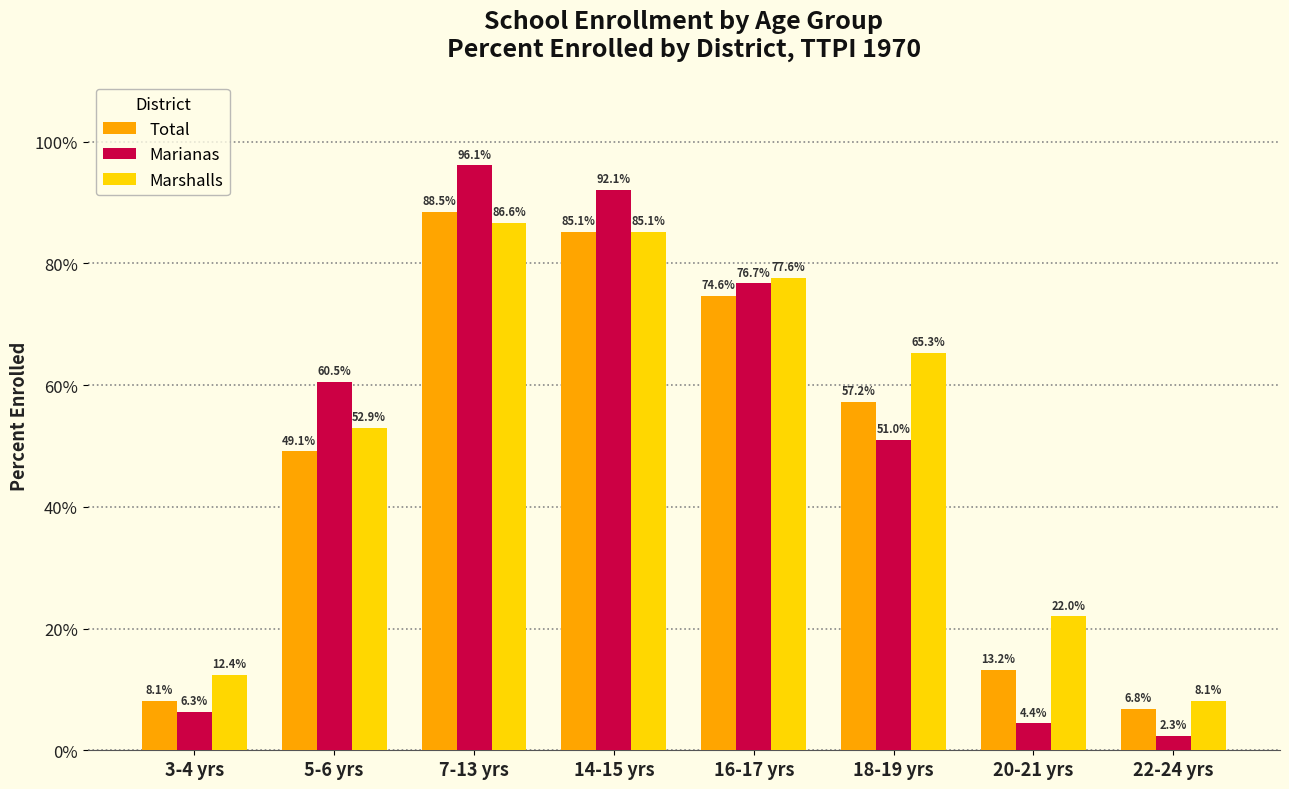

What is the difference between the highest and lowest values at 14-15 yrs?

7.0